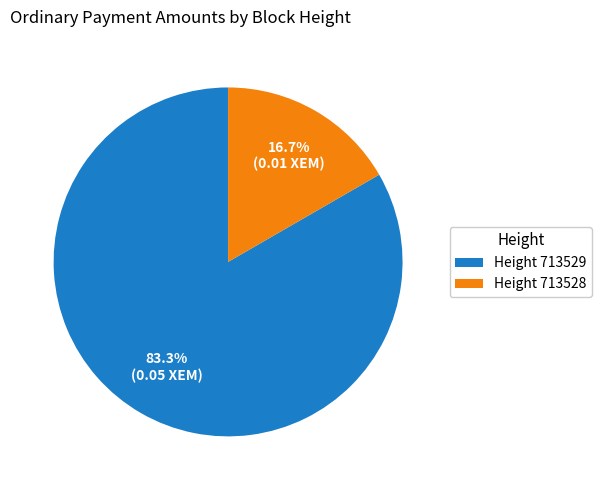

What portion of the pie excludes Height 713528?

83.3%